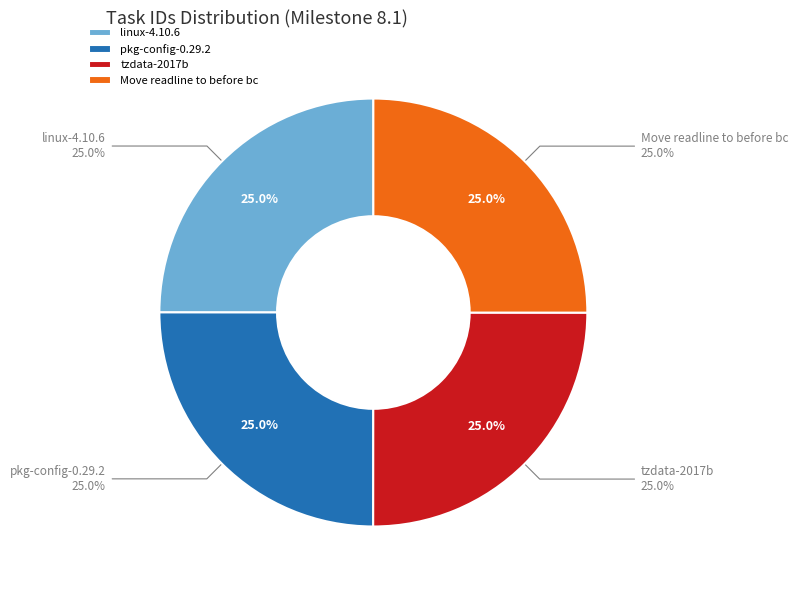

To the nearest percent, what portion does Move readline to before bc represent?

25%